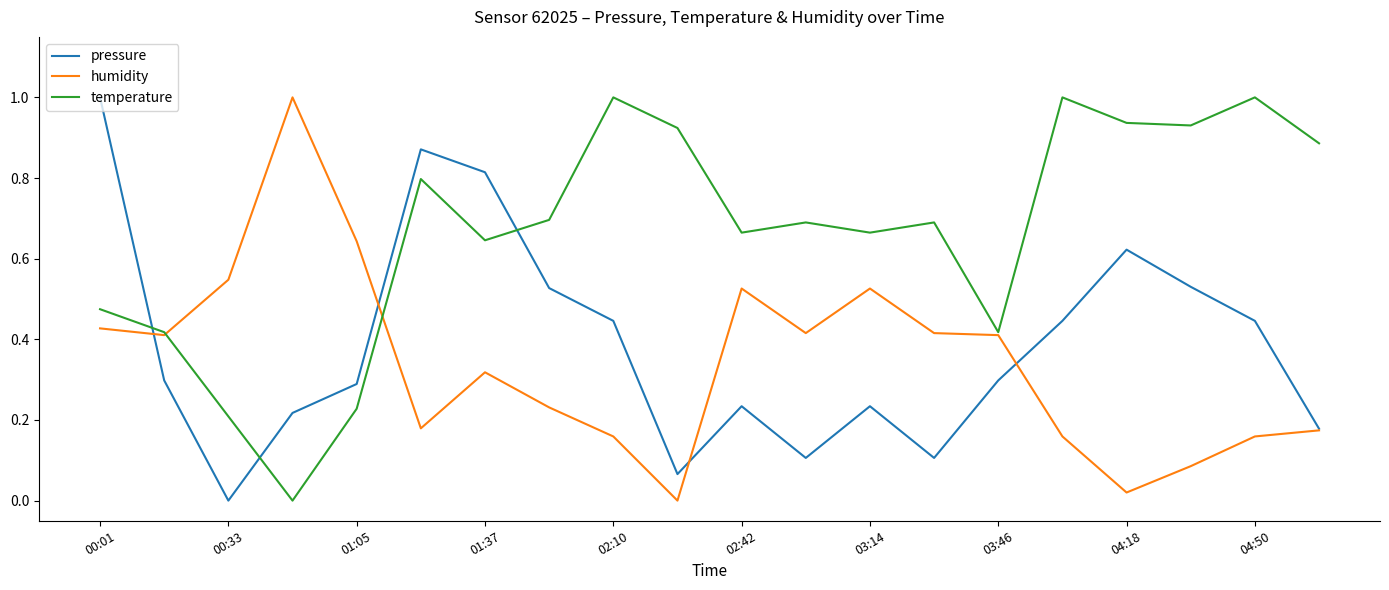

What are all the series names shown in the legend?

pressure, humidity, temperature